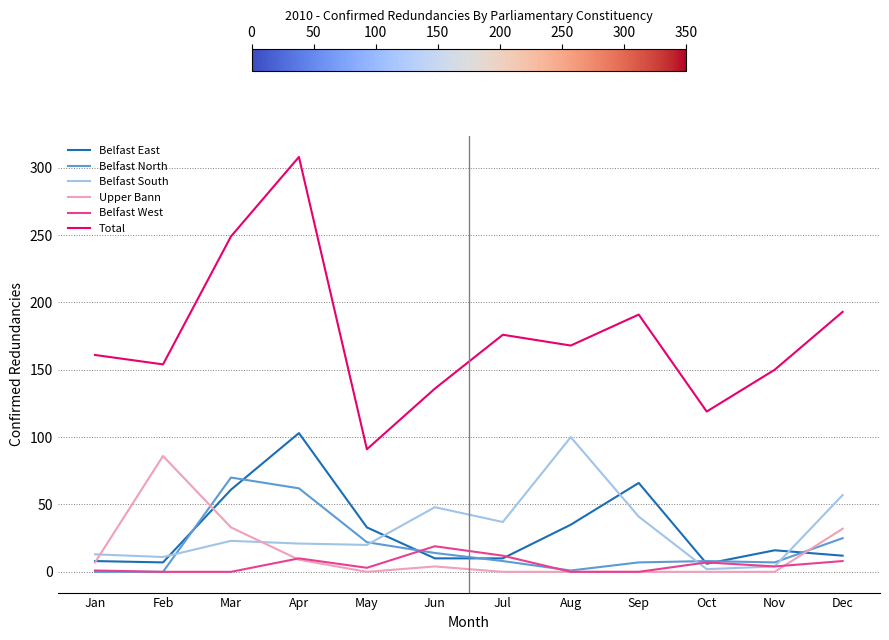

Which series has the largest total across all categories?

Total